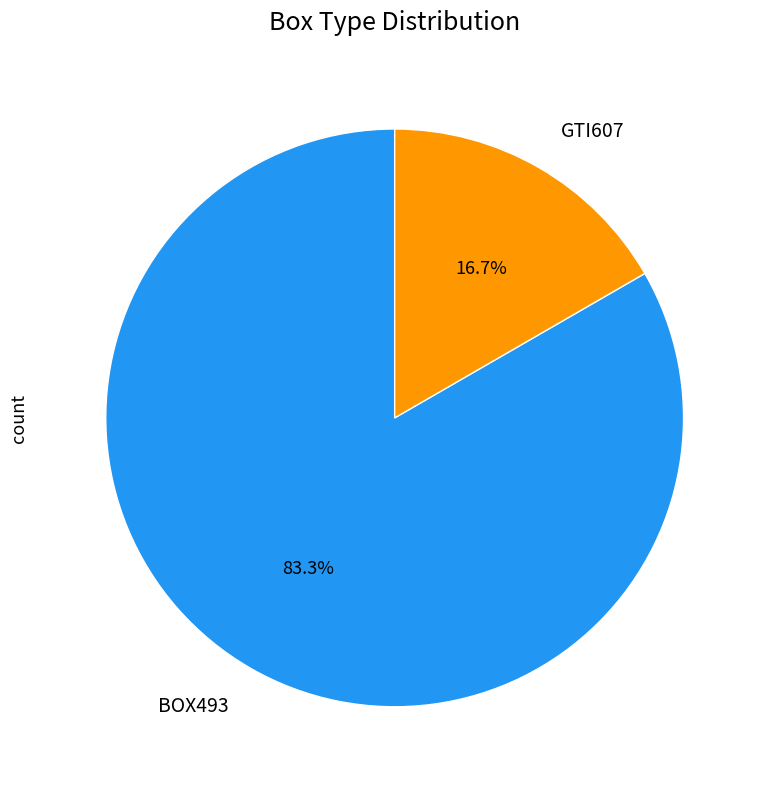

Which slice is the largest?

BOX493